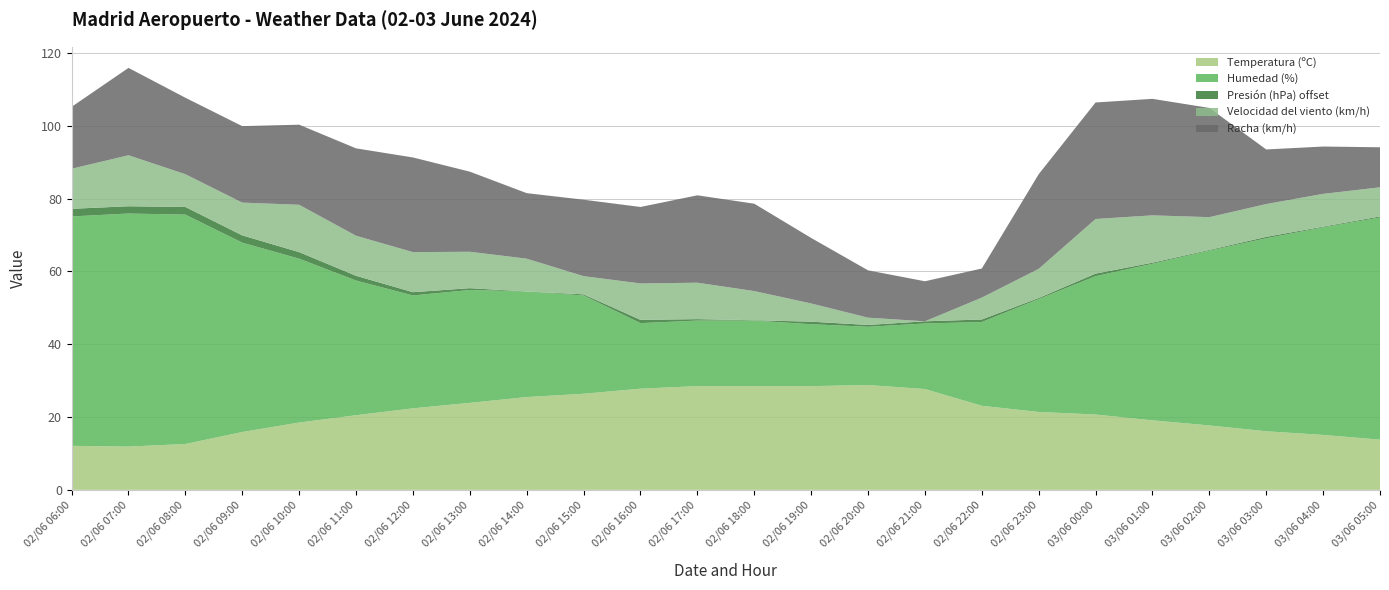

Reading right to left, transcribe all the data shown in this chart.

Temperatura (ºC): 03/06 05:00=13.8	03/06 04:00=15.1	03/06 03:00=16.1	03/06 02:00=17.7	03/06 01:00=19.1	03/06 00:00=20.7	02/06 23:00=21.4	02/06 22:00=23.1	02/06 21:00=27.7	02/06 20:00=28.8	02/06 19:00=28.5	02/06 18:00=28.5	02/06 17:00=28.5	02/06 16:00=27.8	02/06 15:00=26.4	02/06 14:00=25.5	02/06 13:00=23.9	02/06 12:00=22.4	02/06 11:00=20.5	02/06 10:00=18.5	02/06 09:00=15.9	02/06 08:00=12.6	02/06 07:00=11.9	02/06 06:00=12.1
Humedad (%): 03/06 05:00=61.0	03/06 04:00=57.0	03/06 03:00=53.0	03/06 02:00=48.0	03/06 01:00=43.0	03/06 00:00=38.0	02/06 23:00=31.0	02/06 22:00=23.0	02/06 21:00=18.0	02/06 20:00=16.0	02/06 19:00=17.0	02/06 18:00=18.0	02/06 17:00=18.0	02/06 16:00=18.0	02/06 15:00=27.0	02/06 14:00=29.0	02/06 13:00=31.0	02/06 12:00=31.0	02/06 11:00=37.0	02/06 10:00=45.0	02/06 09:00=52.0	02/06 08:00=63.0	02/06 07:00=64.0	02/06 06:00=63.0
Presión (hPa) offset: 03/06 05:00=0.3	03/06 04:00=0.2	03/06 03:00=0.4	03/06 02:00=0.2	03/06 01:00=0.3	03/06 00:00=0.7	02/06 23:00=0.3	02/06 22:00=0.7	02/06 21:00=0.6	02/06 20:00=0.5	02/06 19:00=0.7	02/06 18:00=0.1	02/06 17:00=0.4	02/06 16:00=0.9	02/06 15:00=0.3	02/06 14:00=0.0	02/06 13:00=0.5	02/06 12:00=0.9	02/06 11:00=1.3	02/06 10:00=1.8	02/06 09:00=2.0	02/06 08:00=2.1	02/06 07:00=2.0	02/06 06:00=2.1
Velocidad del viento (km/h): 03/06 05:00=8.0	03/06 04:00=9.0	03/06 03:00=9.0	03/06 02:00=9.0	03/06 01:00=13.0	03/06 00:00=15.0	02/06 23:00=8.0	02/06 22:00=6.0	02/06 21:00=0.0	02/06 20:00=2.0	02/06 19:00=5.0	02/06 18:00=8.0	02/06 17:00=10.0	02/06 16:00=10.0	02/06 15:00=5.0	02/06 14:00=9.0	02/06 13:00=10.0	02/06 12:00=11.0	02/06 11:00=11.0	02/06 10:00=13.0	02/06 09:00=9.0	02/06 08:00=9.0	02/06 07:00=14.0	02/06 06:00=11.0
Racha (km/h): 03/06 05:00=11.0	03/06 04:00=13.0	03/06 03:00=15.0	03/06 02:00=30.0	03/06 01:00=32.0	03/06 00:00=32.0	02/06 23:00=26.0	02/06 22:00=8.0	02/06 21:00=11.0	02/06 20:00=13.0	02/06 19:00=18.0	02/06 18:00=24.0	02/06 17:00=24.0	02/06 16:00=21.0	02/06 15:00=21.0	02/06 14:00=18.0	02/06 13:00=22.0	02/06 12:00=26.0	02/06 11:00=24.0	02/06 10:00=22.0	02/06 09:00=21.0	02/06 08:00=21.0	02/06 07:00=24.0	02/06 06:00=17.0